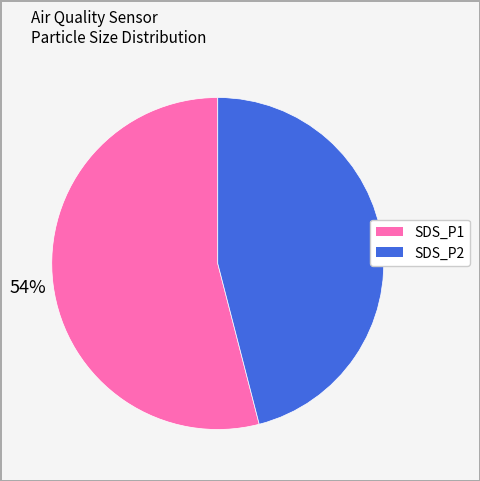

Between SDS_P1 and SDS_P2, which is larger?

SDS_P1